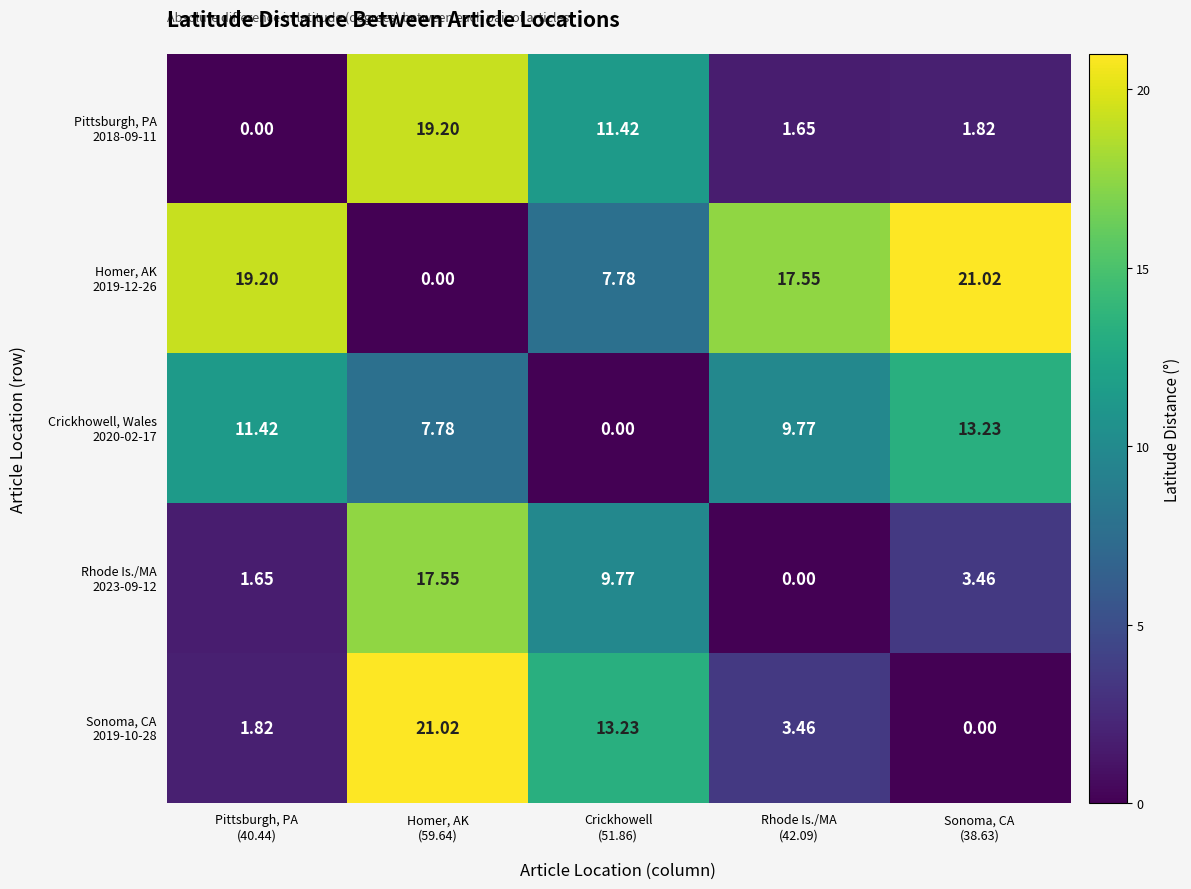

Rank the series by their maximum value, from highest to lowest.

Homer, AK 2019-12-26, Sonoma, CA 2019-10-28, Pittsburgh, PA 2018-09-11, Rhode Is./MA 2023-09-12, Crickhowell, Wales 2020-02-17